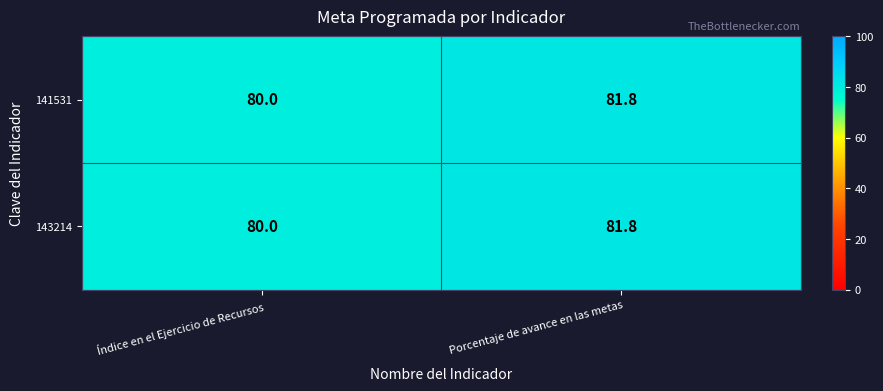

The 141531 series shows 80.0 at Índice en el Ejercicio de Recursos. True or false?

True